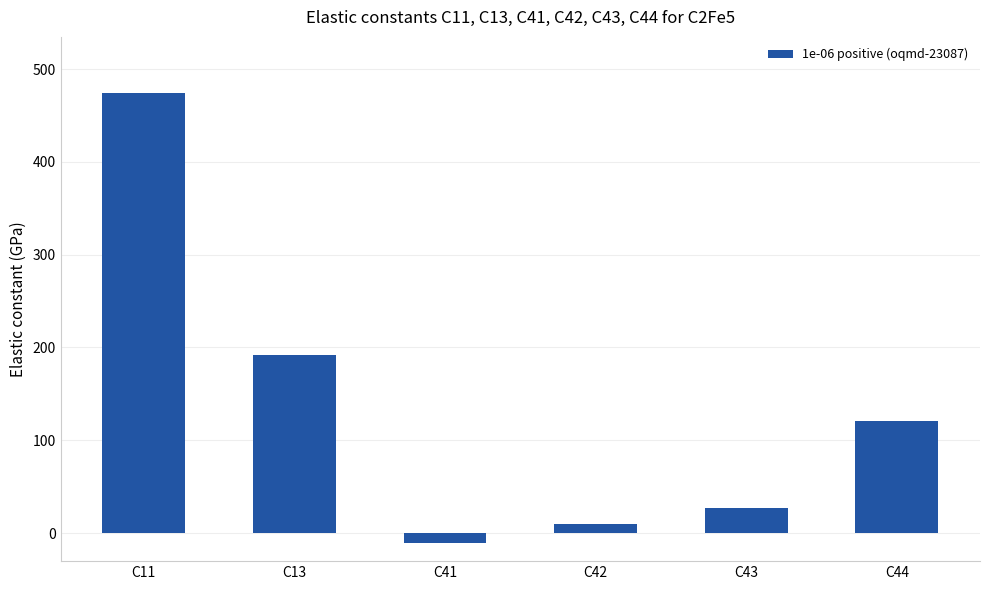

What value does the data have at C43?

27.5